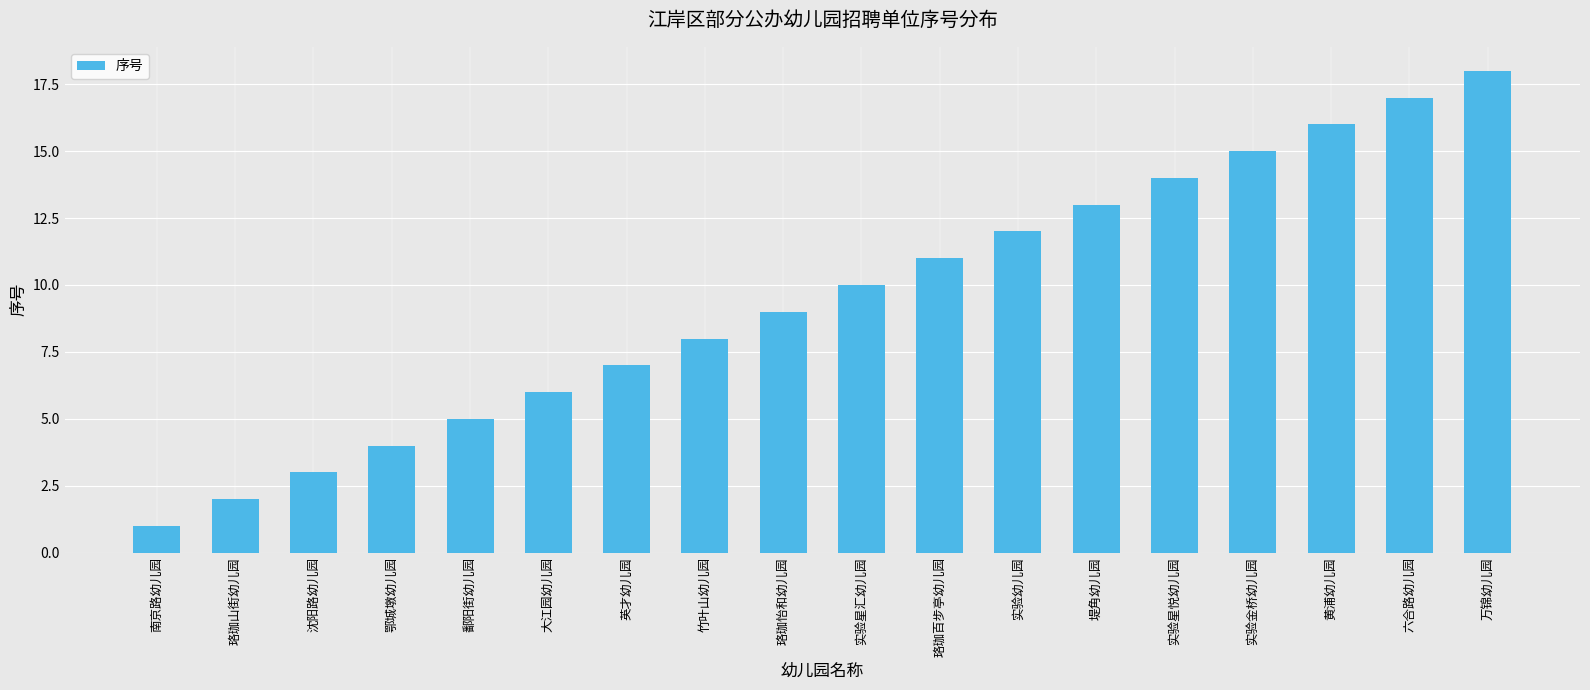

What is the approximate value at 实验星汇幼儿园?

10